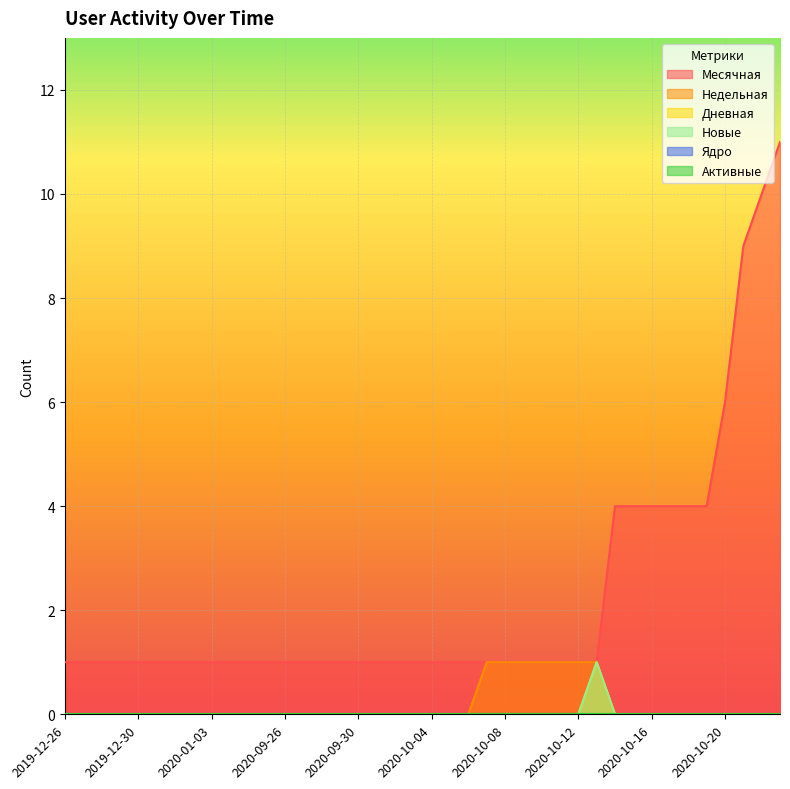

What is the difference between the maximum and second lowest values in the Новые series?

1